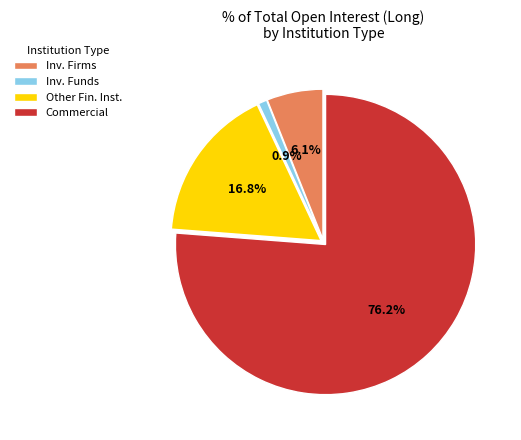

How many segments does this pie chart have?

4